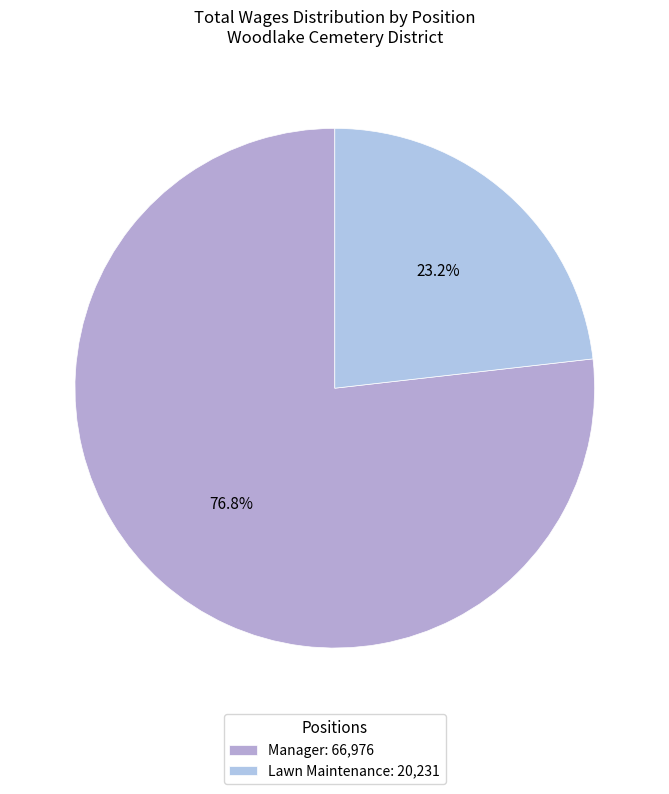

How many segments does this pie chart have?

2